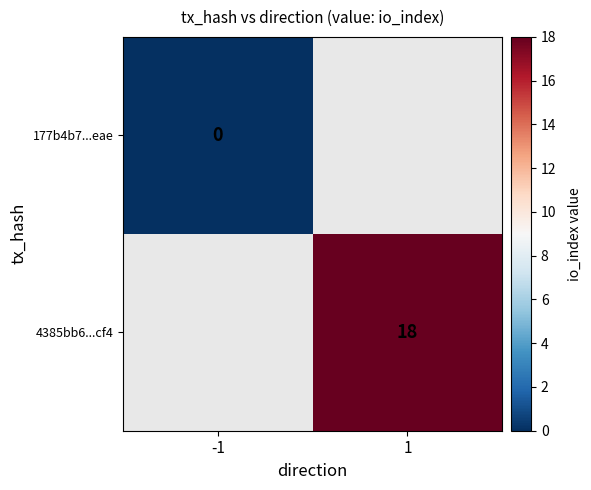

How many distinct data groups are displayed?

2